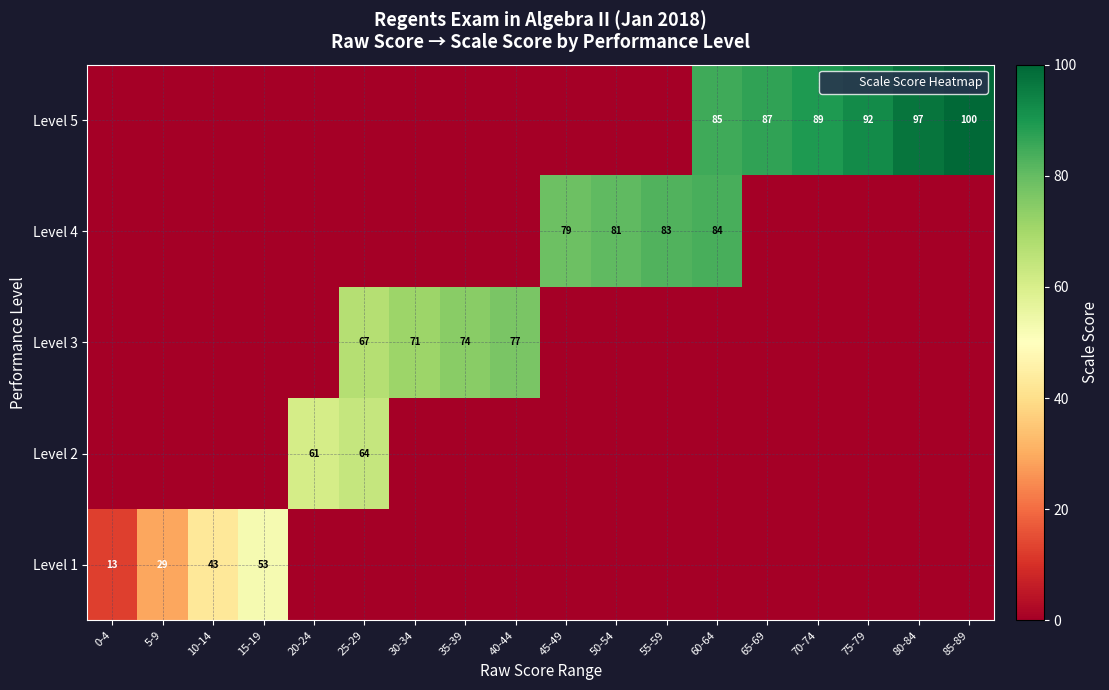

What is the approximate value of Level 3 at 30-34?

71.2